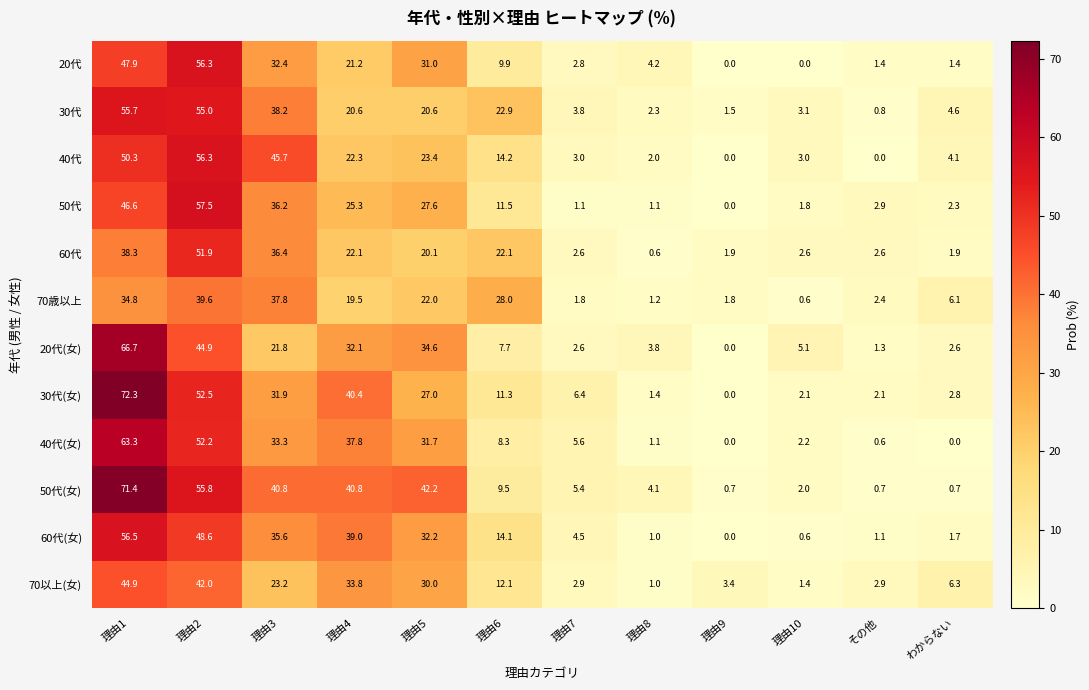

At which label is 60代(女) closest to 28?

理由5